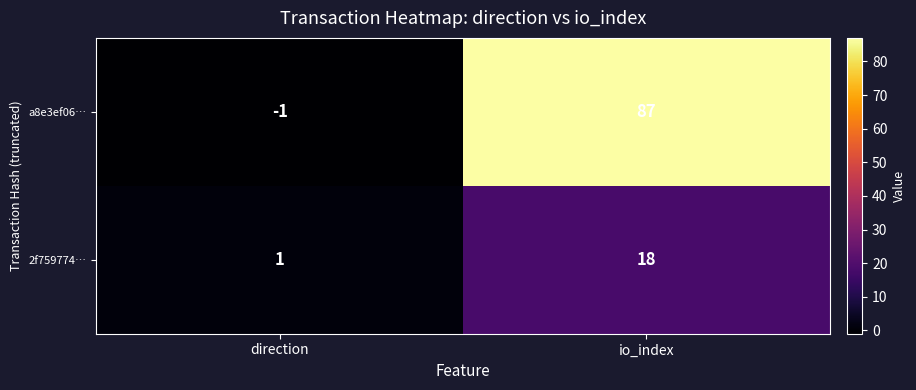

Is it true that a8e3ef06… equals -1 at direction?

True